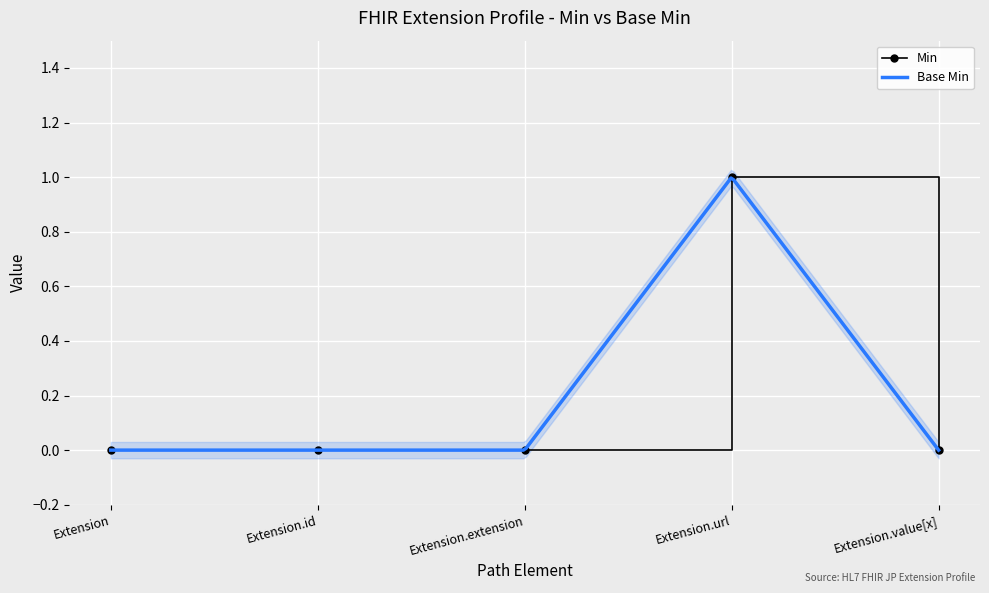

How many points are higher than both their immediate neighbors (excluding endpoints)?

1